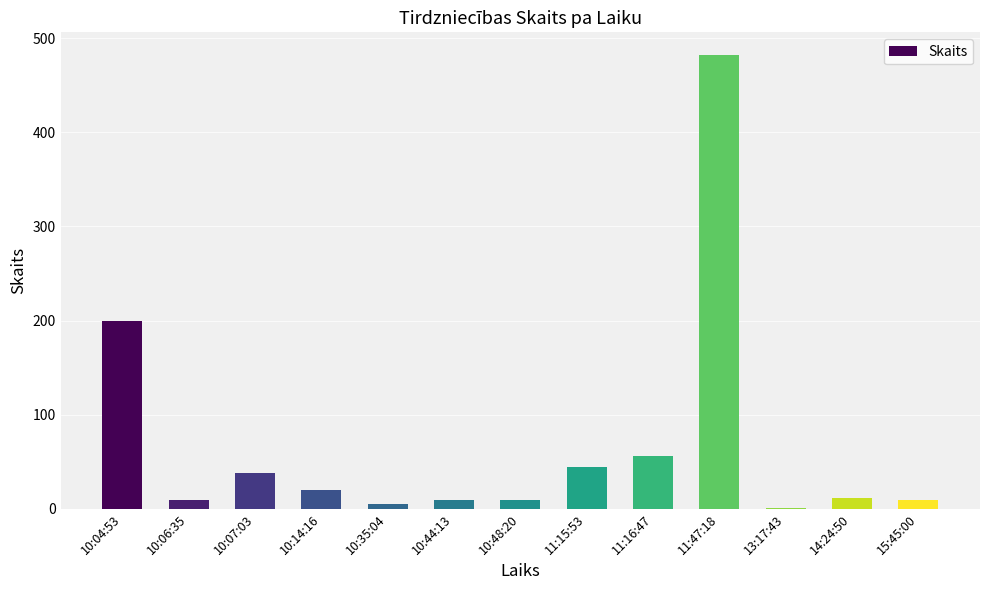

What is the difference between the values at 10:07:03 and 10:48:20?

28